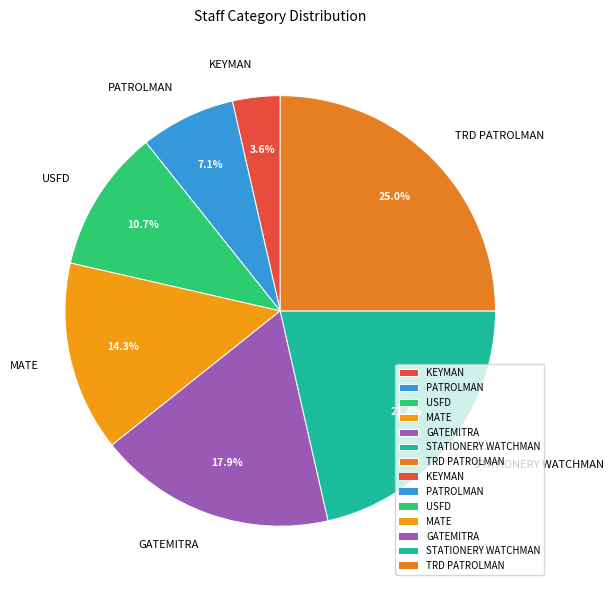

What percentage do USFD and STATIONERY WATCHMAN together represent?

32.1%